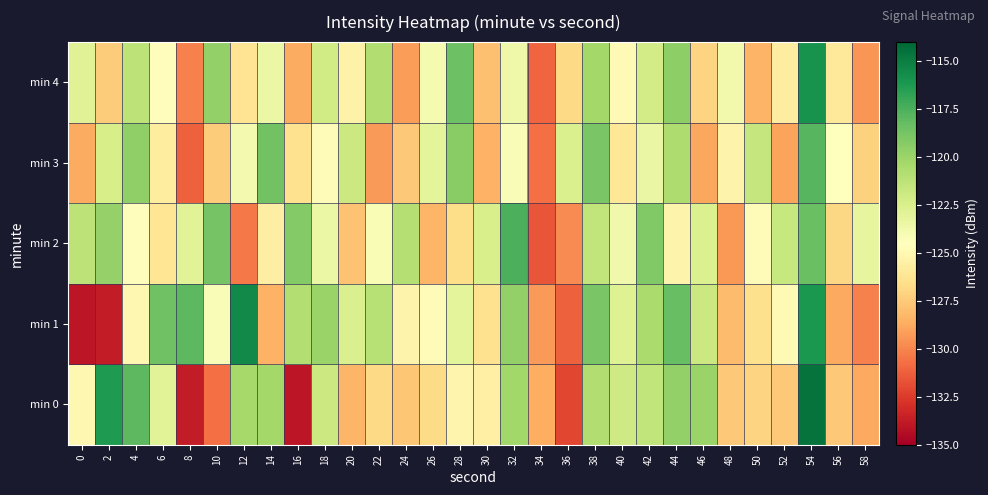

Reading left to right, extract all data points from this chart.

min 0: 0=-125.0	2=-116.2	4=-118.0	6=-122.9	8=-133.7	10=-130.7	12=-120.4	14=-120.3	16=-134.0	18=-121.8	20=-128.3	22=-126.8	24=-127.7	26=-126.8	28=-125.2	30=-125.6	32=-120.2	34=-128.6	36=-132.1	38=-120.8	40=-122.0	42=-121.4	44=-119.7	46=-120.0	48=-127.6	50=-127.1	52=-127.6	54=-114.5	56=-127.6	58=-128.8
min 1: 0=-134.0	2=-133.8	4=-125.0	6=-118.5	8=-118.0	10=-124.2	12=-115.5	14=-128.4	16=-120.8	18=-120.0	20=-122.5	22=-121.0	24=-125.3	26=-124.8	28=-123.1	30=-126.4	32=-119.7	34=-129.3	36=-131.2	38=-118.9	40=-122.7	42=-120.5	44=-118.3	46=-121.8	48=-128.1	50=-126.5	52=-124.9	54=-116.2	56=-128.8	58=-130.1
min 2: 0=-121.3	2=-119.8	4=-124.6	6=-126.2	8=-122.9	10=-118.7	12=-130.4	14=-125.6	16=-119.2	18=-123.5	20=-127.8	22=-124.1	24=-120.9	26=-128.3	28=-126.7	30=-122.4	32=-117.5	34=-131.6	36=-129.8	38=-121.4	40=-123.7	42=-119.1	44=-125.3	46=-122.6	48=-129.4	50=-124.8	52=-121.7	54=-118.4	56=-126.9	58=-123.2
min 3: 0=-128.7	2=-122.3	4=-119.6	6=-125.8	8=-131.2	10=-127.4	12=-123.9	14=-118.6	16=-126.4	18=-124.7	20=-121.8	22=-129.3	24=-127.6	26=-123.1	28=-119.4	30=-128.5	32=-124.2	34=-130.7	36=-122.5	38=-118.9	40=-126.1	42=-123.4	44=-120.7	46=-128.9	48=-125.3	50=-121.6	52=-129.0	54=-117.8	56=-124.5	58=-127.2
min 4: 0=-122.8	2=-127.4	4=-121.3	6=-124.6	8=-130.1	10=-119.7	12=-126.3	14=-123.5	16=-128.7	18=-122.1	20=-125.4	22=-120.8	24=-129.2	26=-124.0	28=-118.5	30=-127.9	32=-123.6	34=-131.0	36=-126.8	38=-120.3	40=-124.9	42=-122.2	44=-119.5	46=-127.1	48=-123.8	50=-128.4	52=-125.7	54=-115.9	56=-126.0	58=-129.5